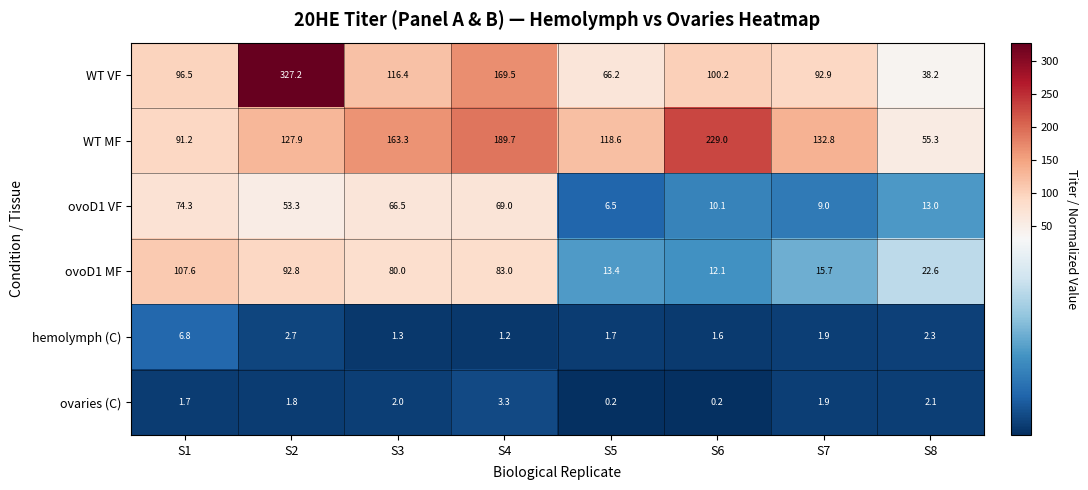

At which category is the sum across all series the highest?

S2